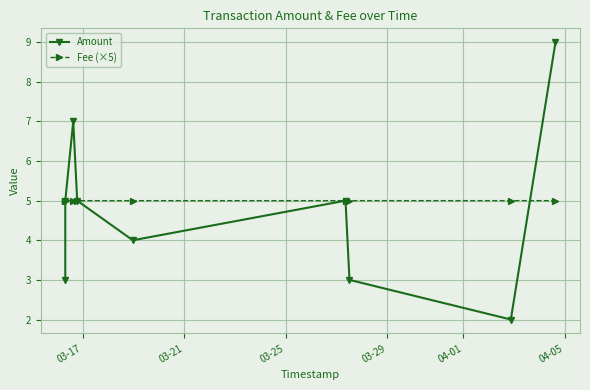

What is the total value across all series at 03-17?

8.0